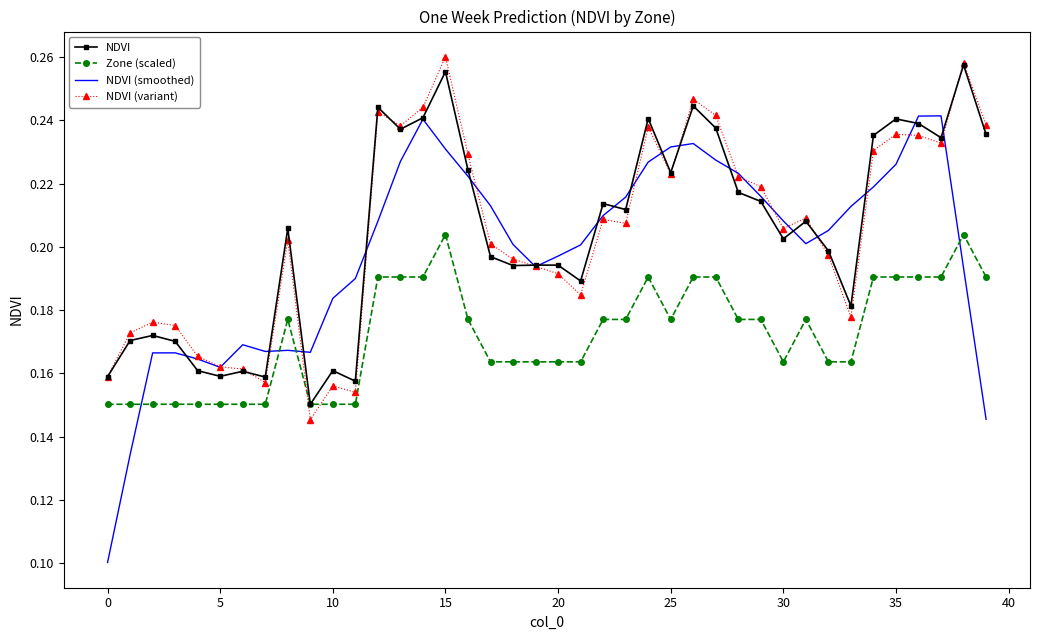

Which series has the widest spread of values?

NDVI (smoothed)